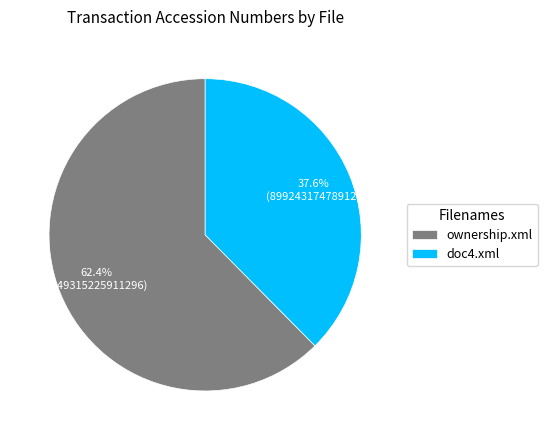

What is the smallest slice in the pie chart?

doc4.xml